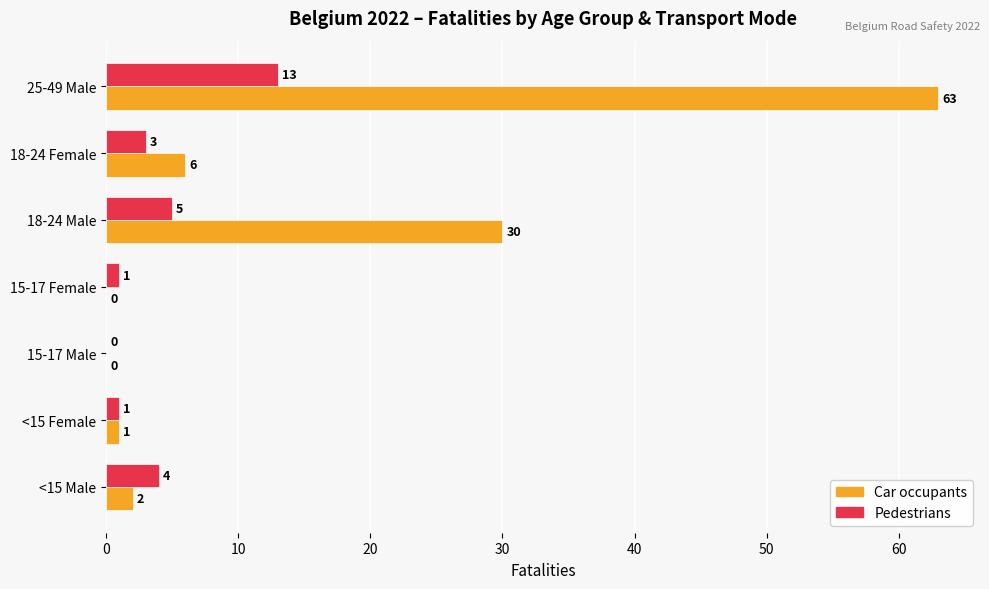

True or false: Car occupants has a value of 0 at 15-17 Male.

True